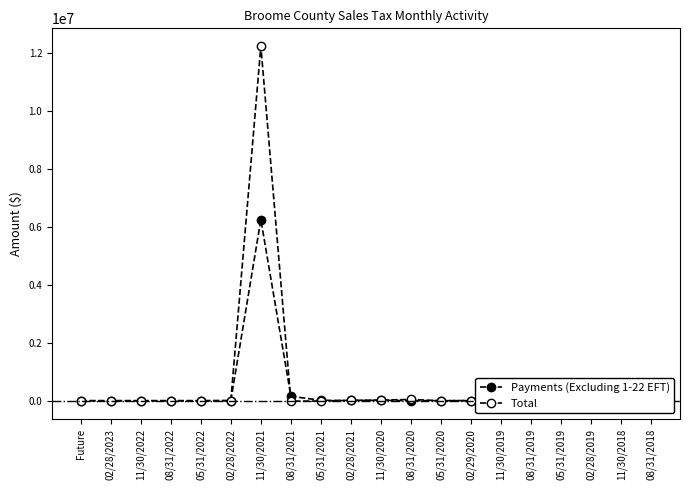

What position from the right is 08/31/2021?

13